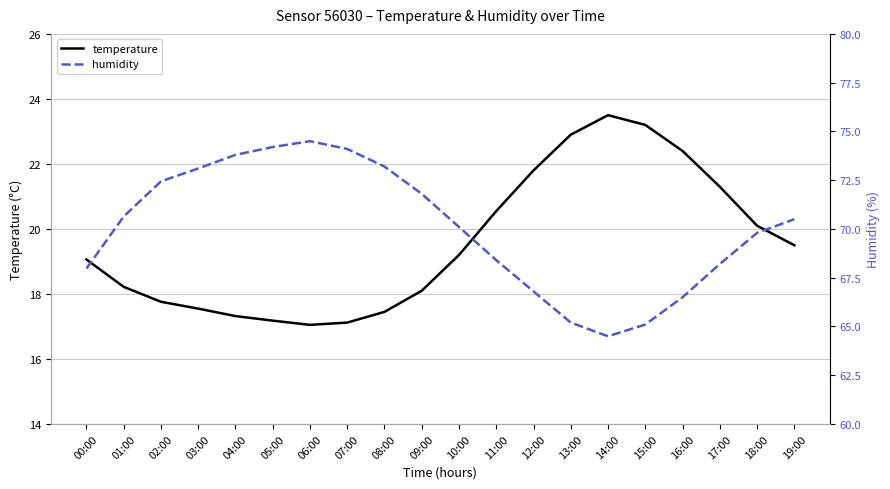

True or false: temperature has more than 2 points higher than both neighbors.

False